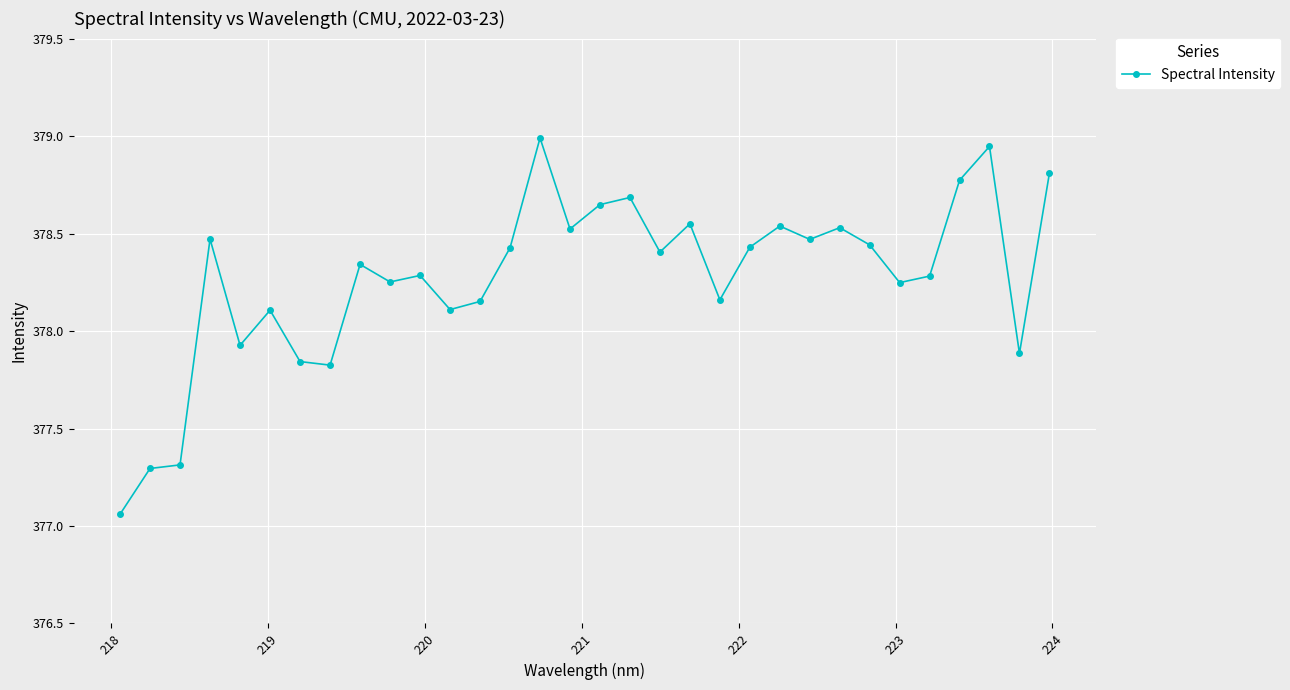

What is the difference between the second highest and second lowest values?

1.7